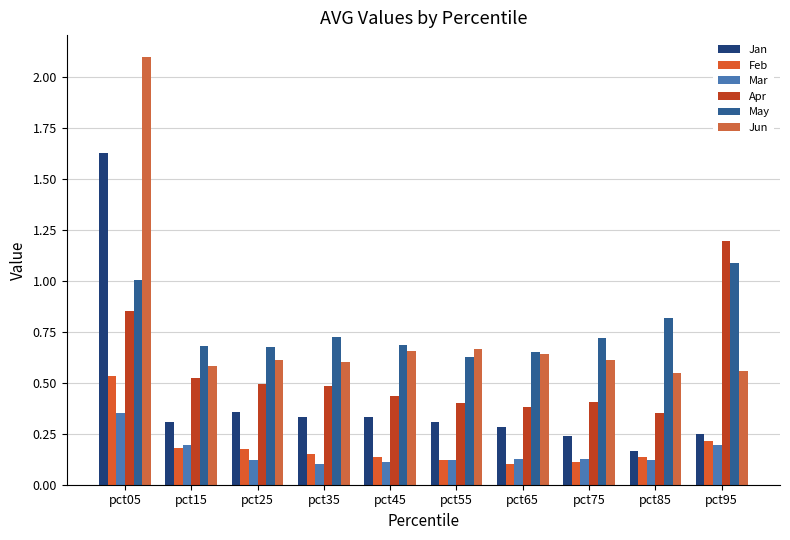

What is the total value across all series at pct35?

2.4